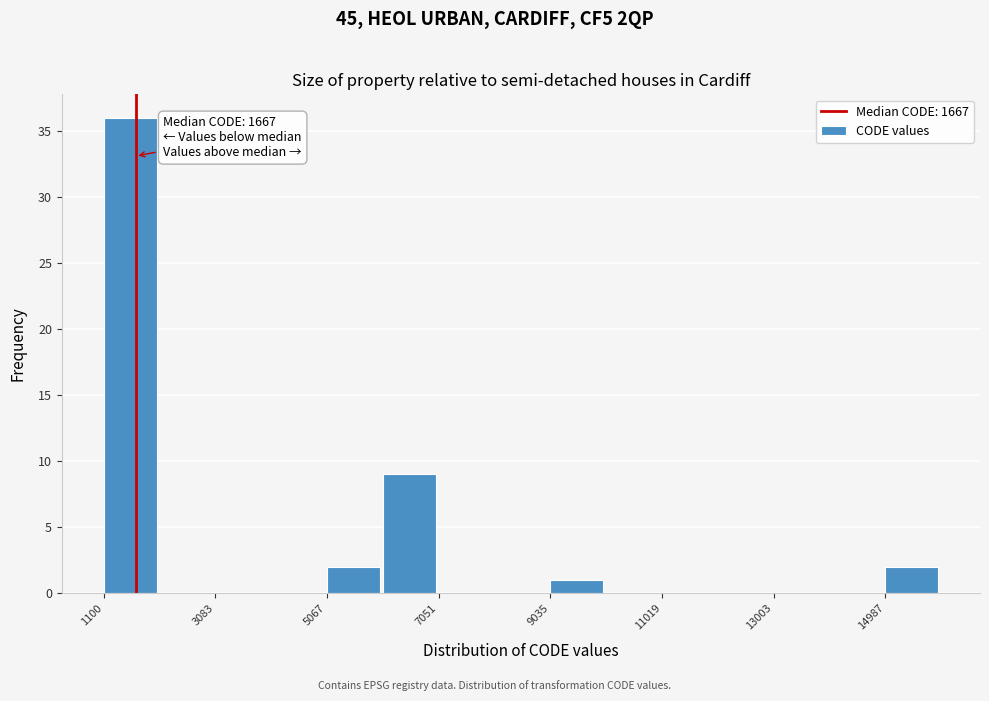

Over which range of the x-axis is the bar tallest?

1200 to 2000